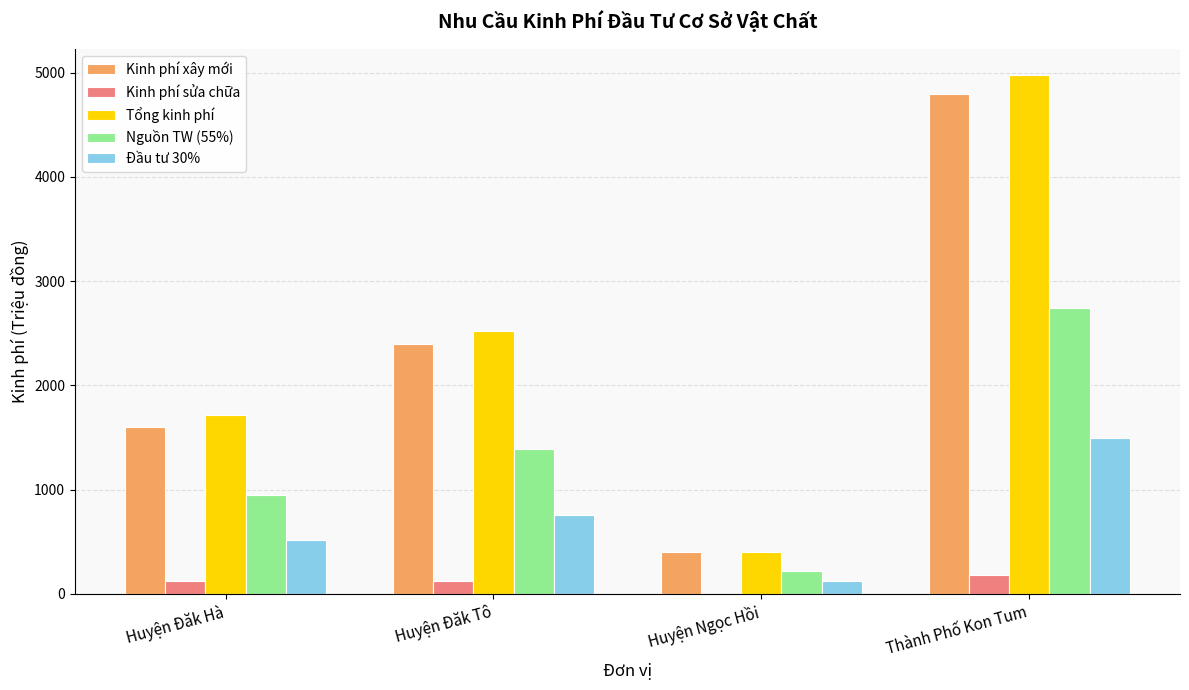

Which category has the highest value across all series?

Thành Phố Kon Tum